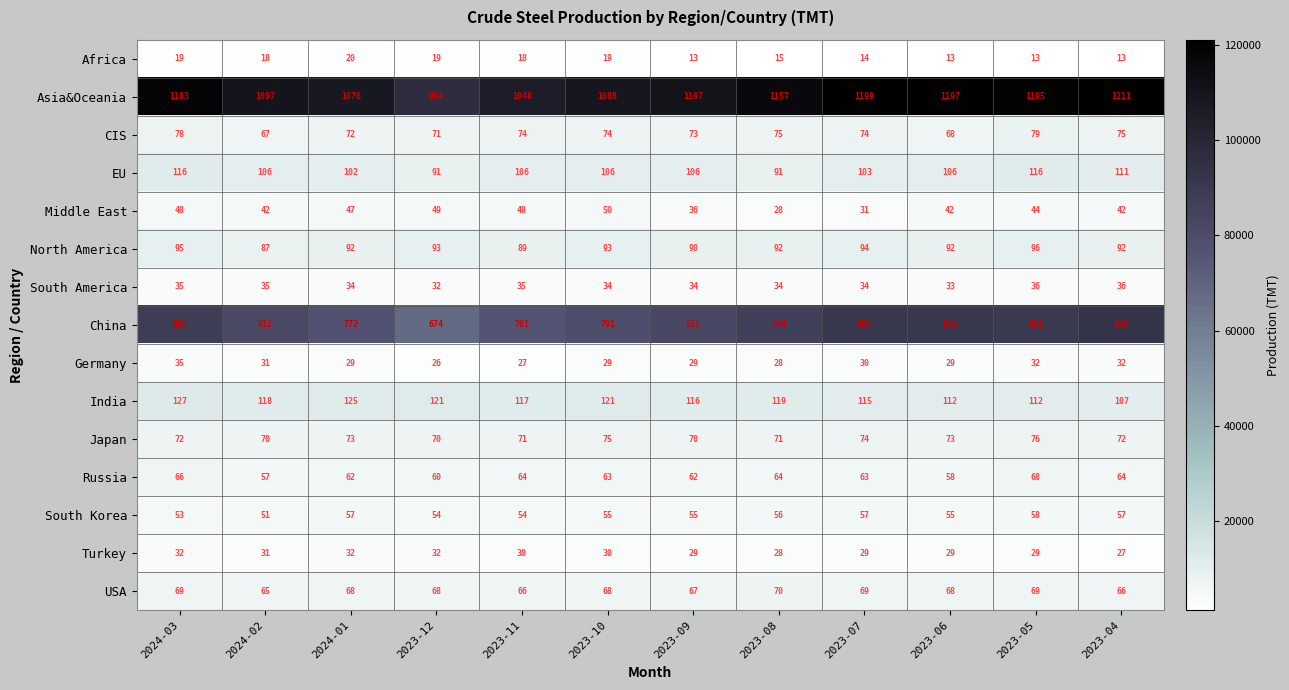

What is the spread (max minus min) of values at 2023-12?

945